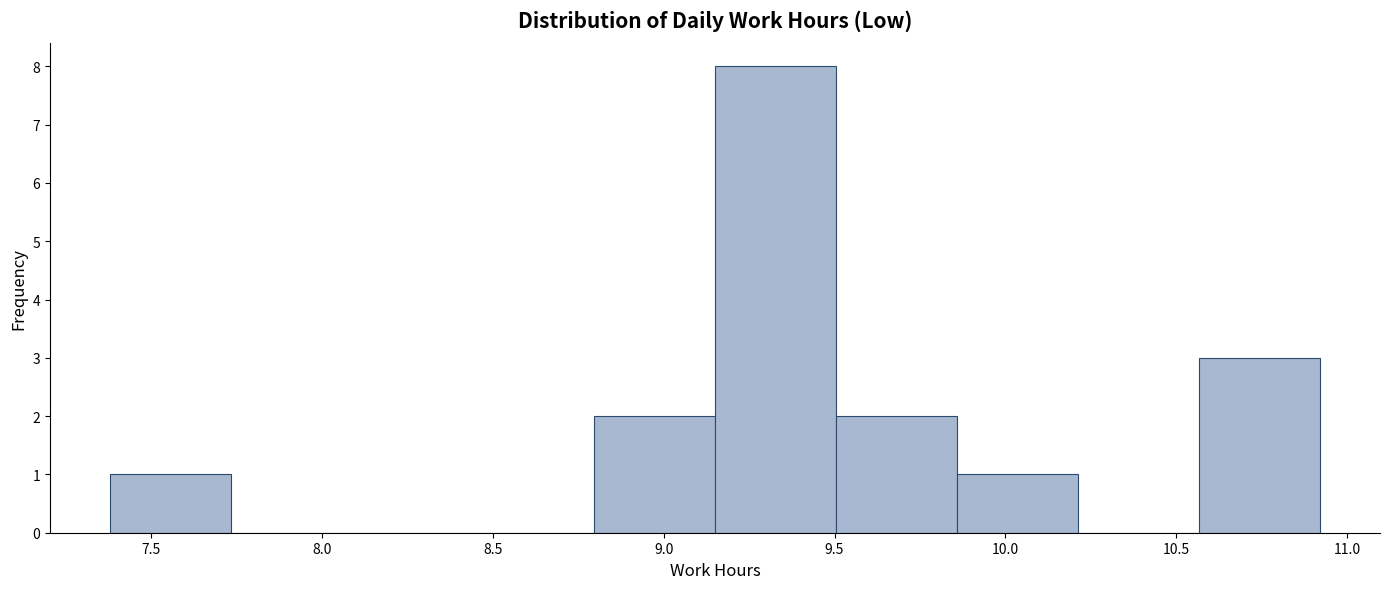

Over which range of the x-axis is the bar tallest?

9.15 to 9.50